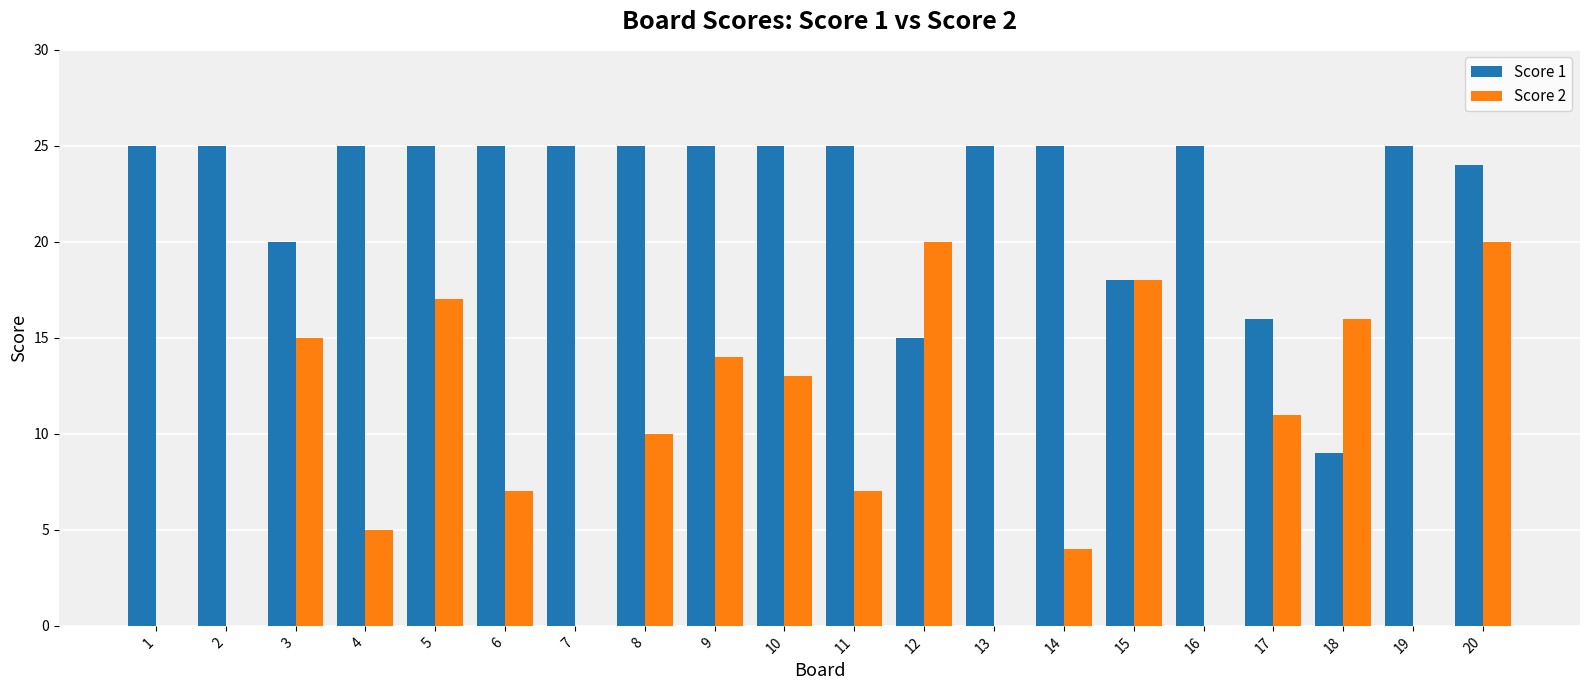

What is the difference between the Score 1 values at 19 and 3?

5